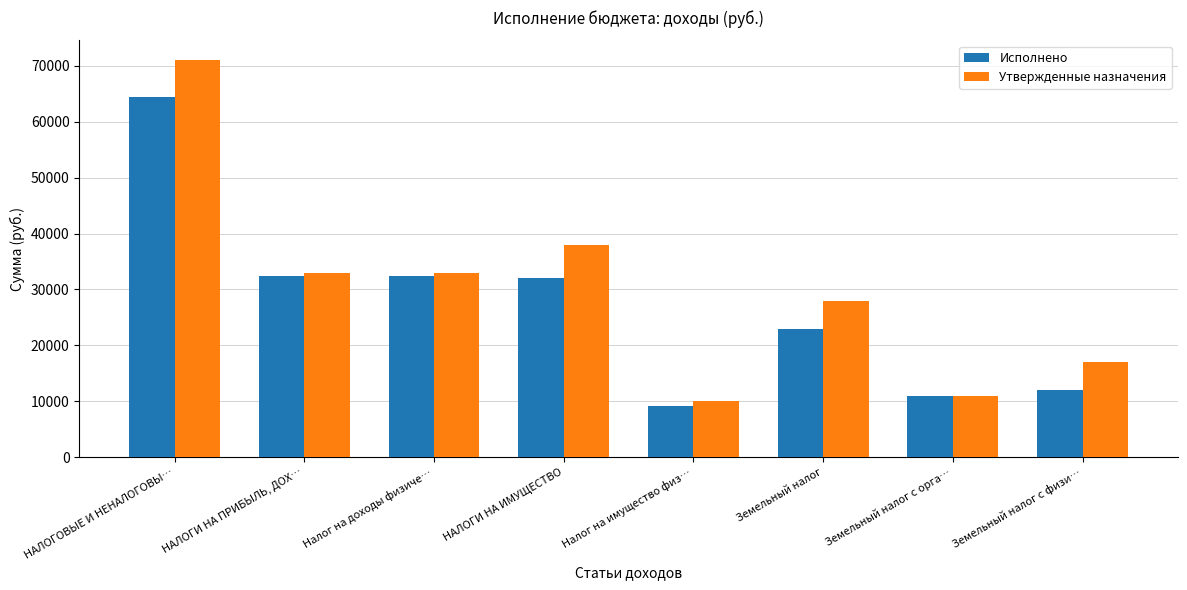

What is the total value across all series at Земельный налог с физи…?

28946.2